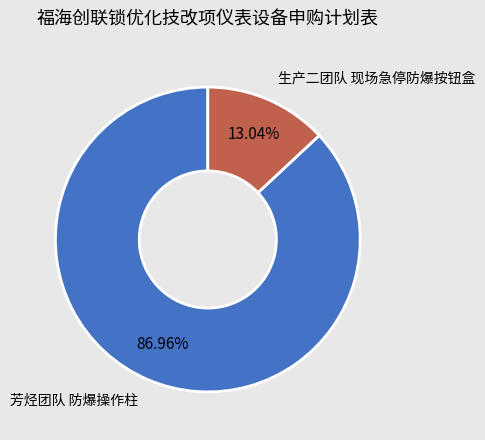

Is the sum of 生产二团队 现场急停防爆按钮盒 and 芳烃团队 防爆操作柱 greater than half?

Yes